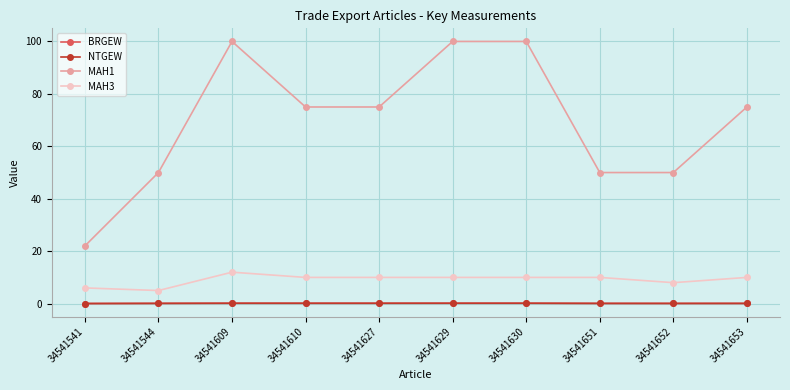

Between 34541541 and 34541630, which series saw the biggest shift?

MAH1